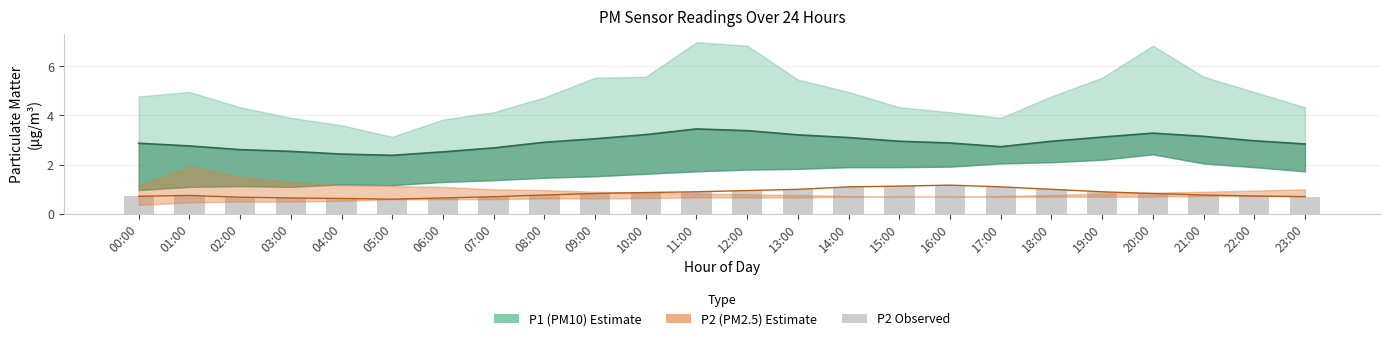

What is the difference between the values at 09:00 and 11:00?

0.1